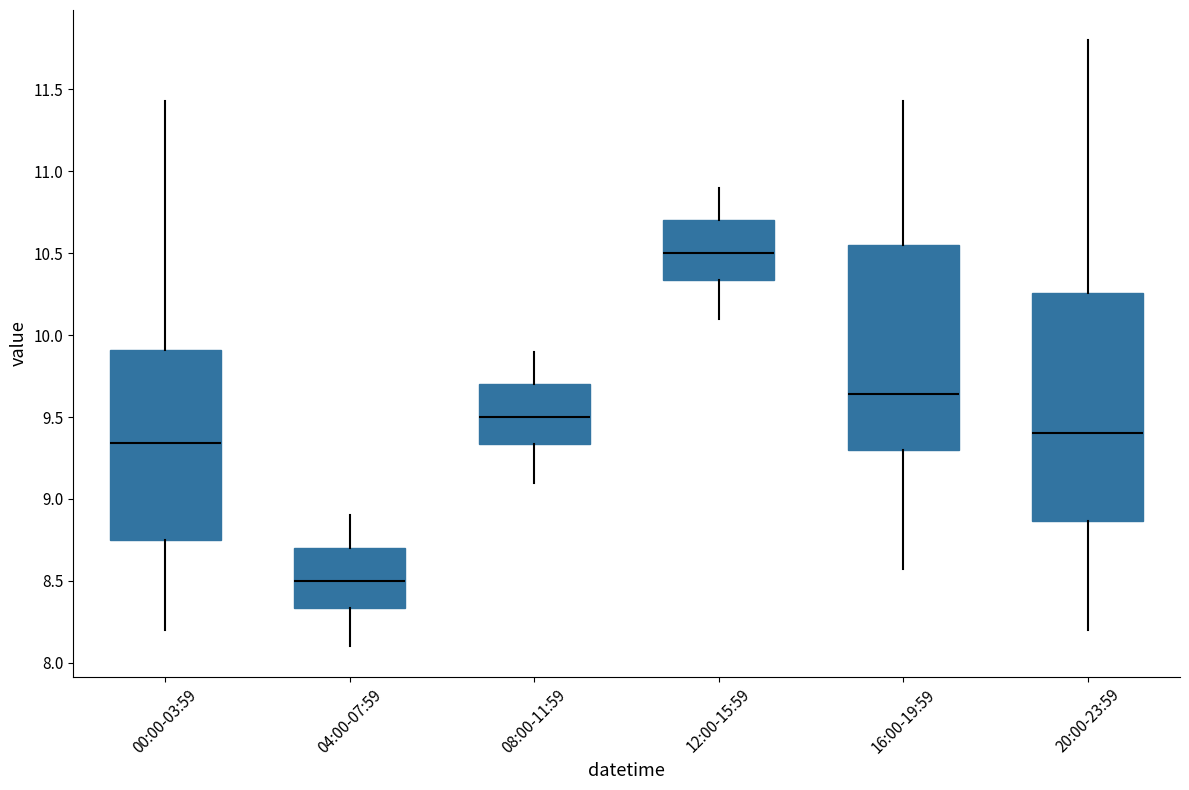

Where does the lower whisker of the box for 20:00-23:59 end on the y-axis? The values are not printed on the chart, so give them approximately, as read against the axis.

8.20